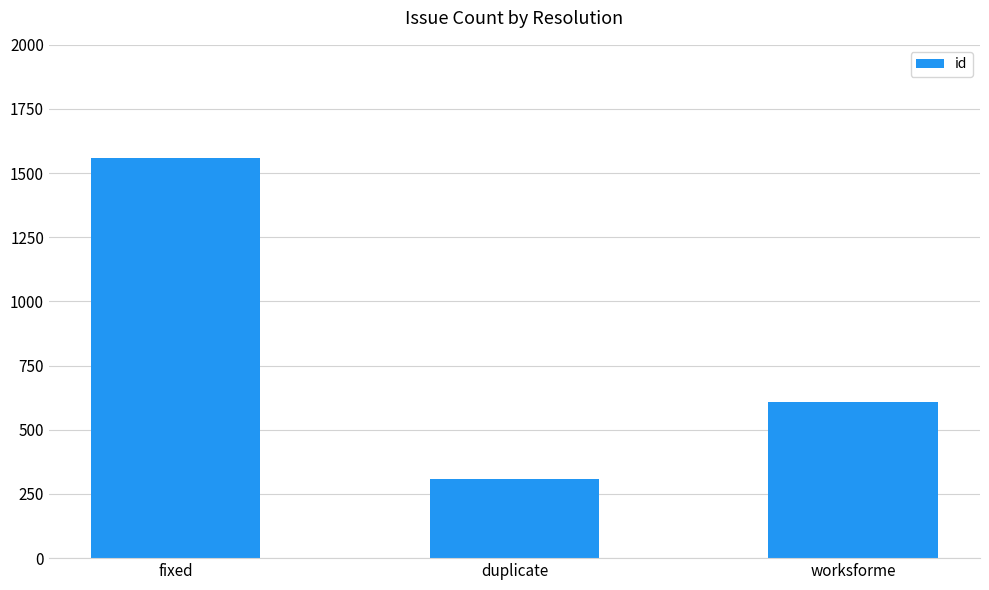

What is the change in value from fixed to worksforme?

-949